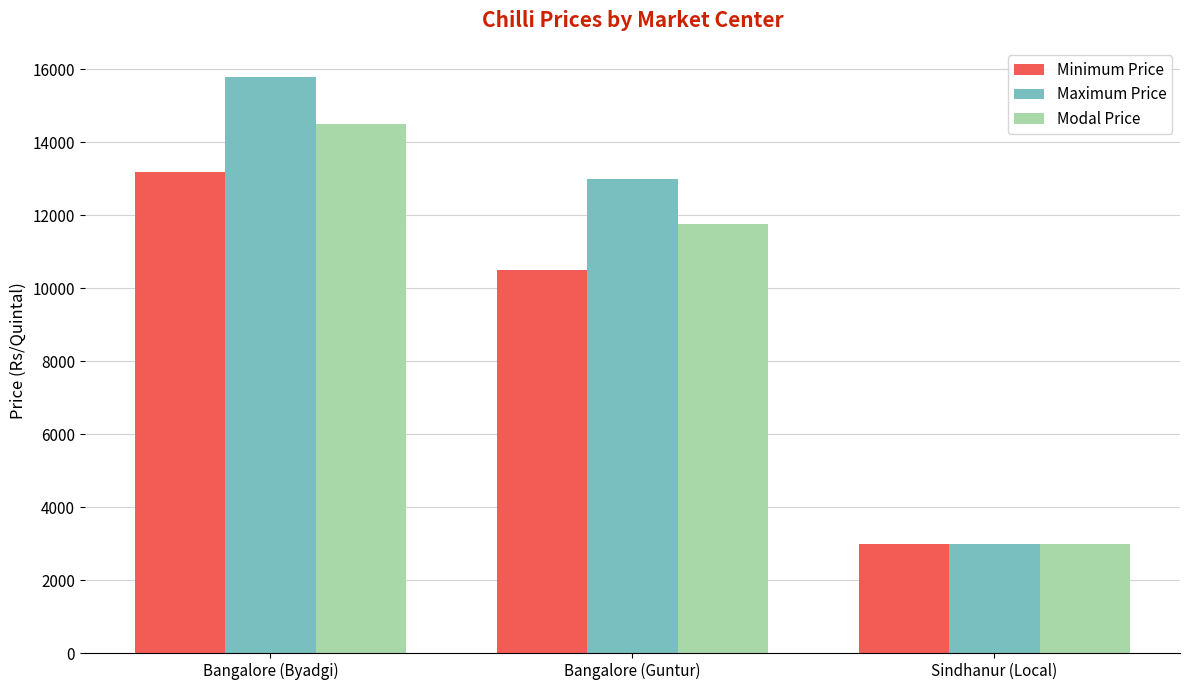

At how many categories does at least one series exceed 10691?

2